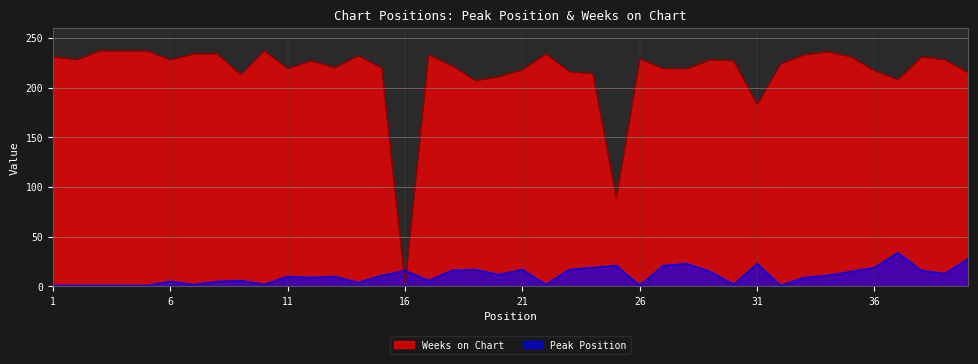

What is the value of the Weeks on Chart point at the 1st from the left?

231